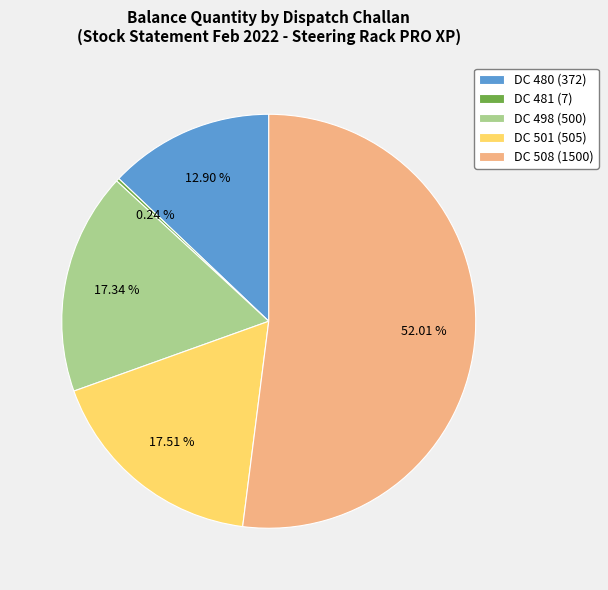

Between DC 501 (505) and DC 508 (1500), which is larger?

DC 508 (1500)